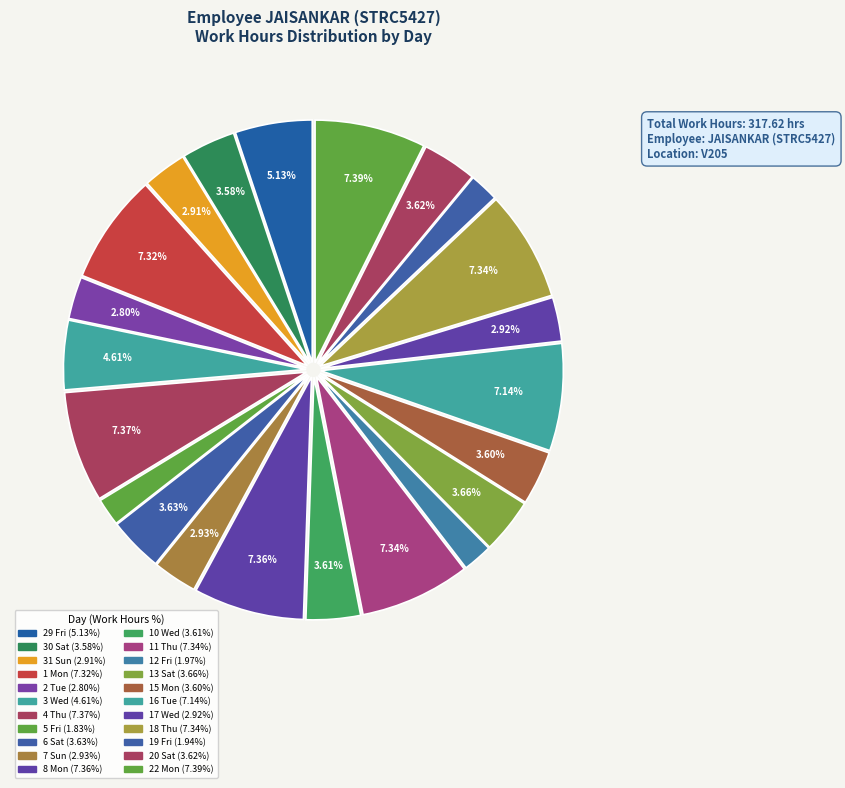

Count the number of slices in the pie.

22